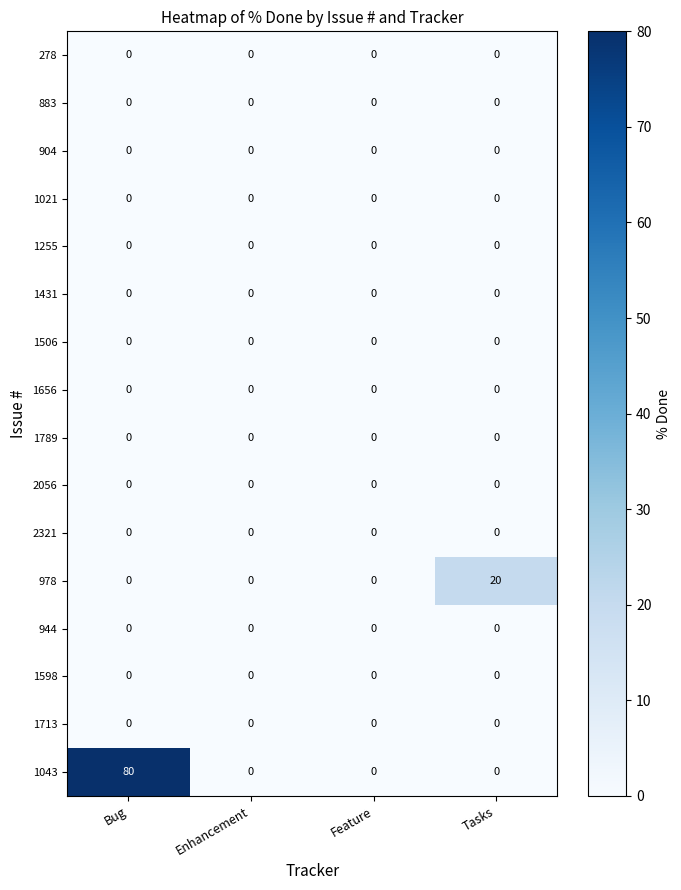

Is it true that 883 equals 0 at Enhancement?

True